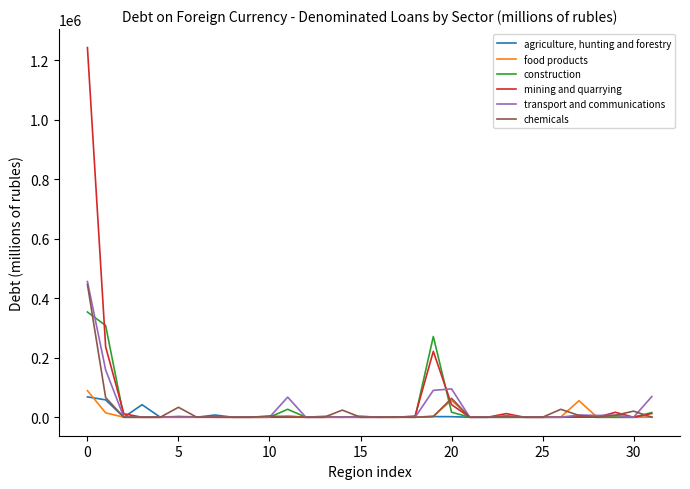

What is the maximum value for food products?

89388